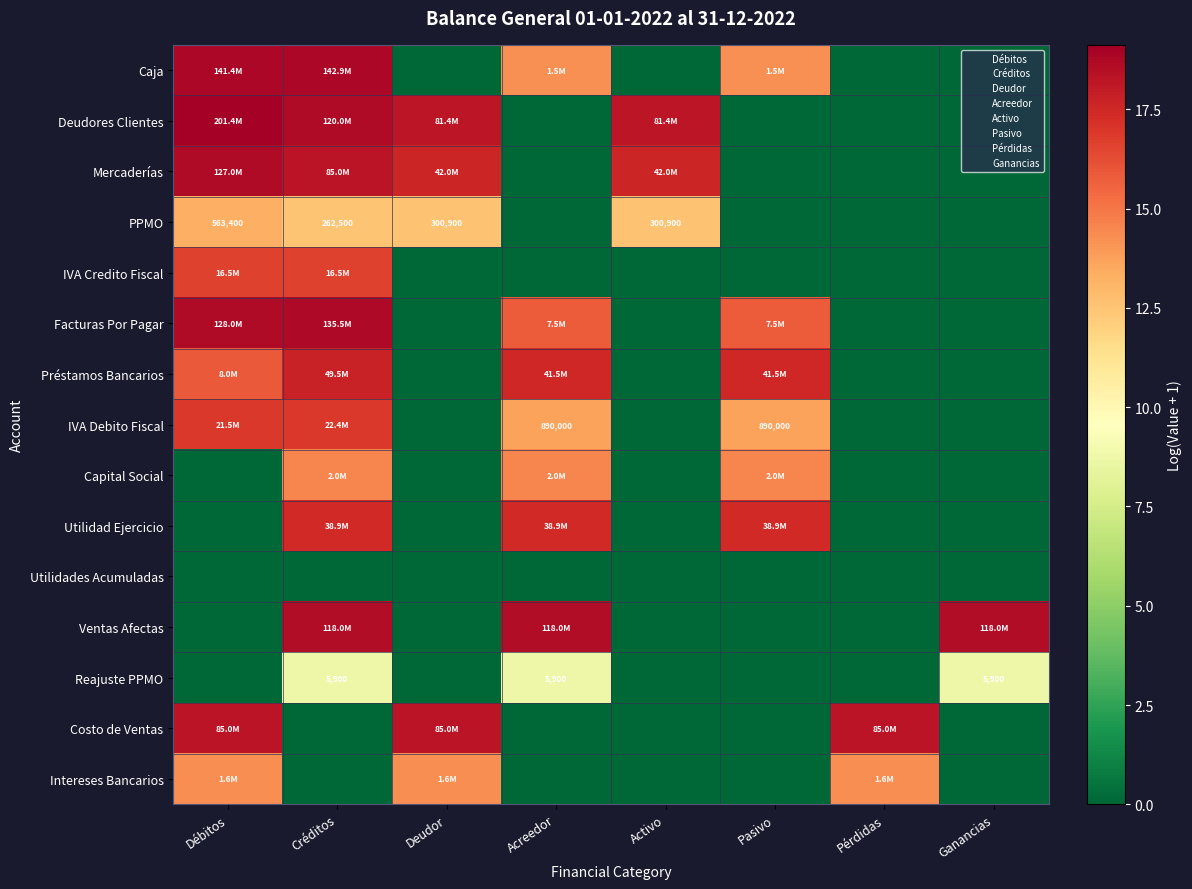

At Acreedor, list the series in order from largest to smallest.

Ventas Afectas, Préstamos Bancarios, Utilidad Ejercicio, Facturas Por Pagar, Capital Social, Caja, IVA Debito Fiscal, Reajuste PPMO, Deudores Clientes, Mercaderías, PPMO, IVA Credito Fiscal, Utilidades Acumuladas, Costo de Ventas, Intereses Bancarios